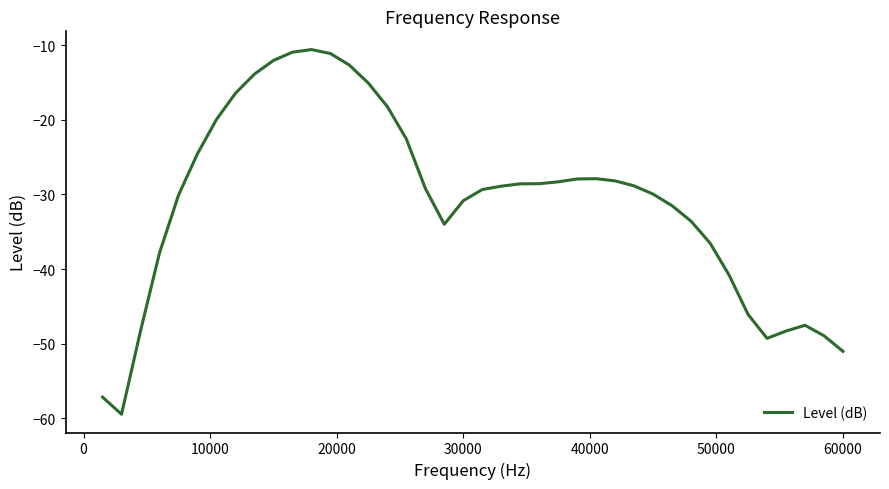

What is the maximum value shown in the chart?

-10.6